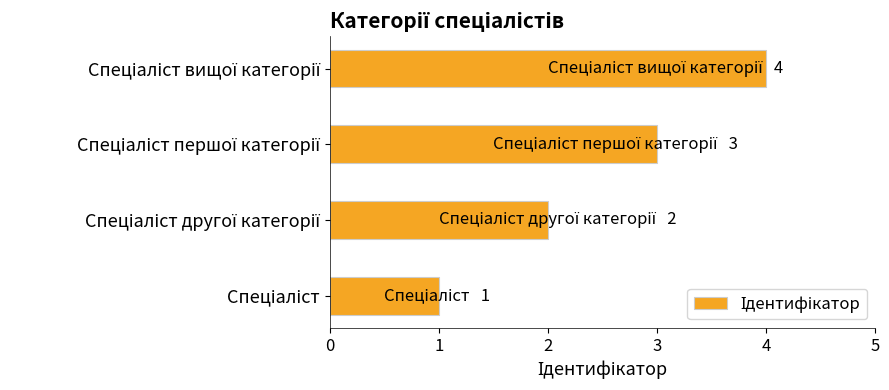

What is the greatest value displayed?

4